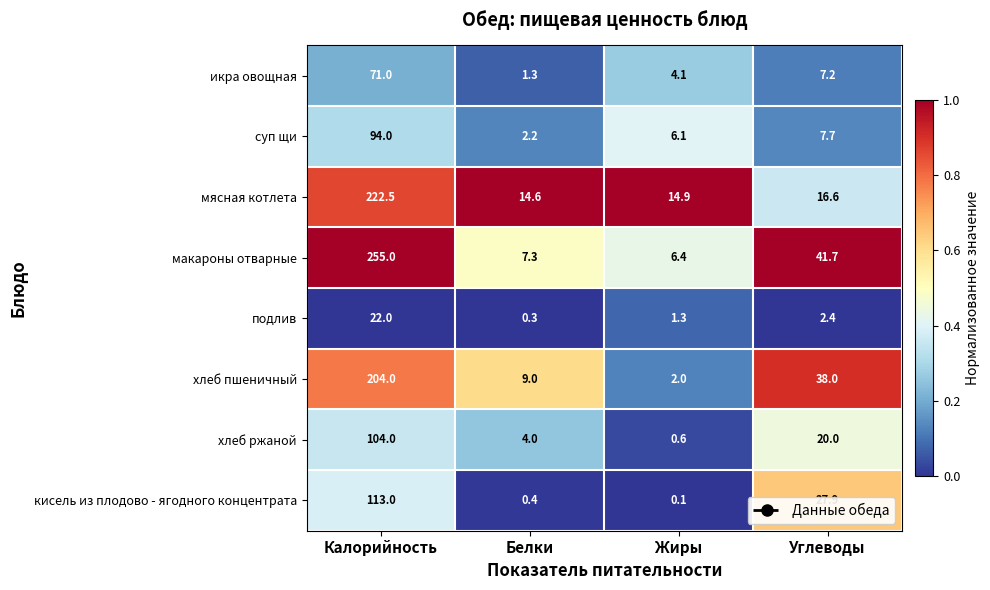

What is the average value of the макароны отварные series?

77.6